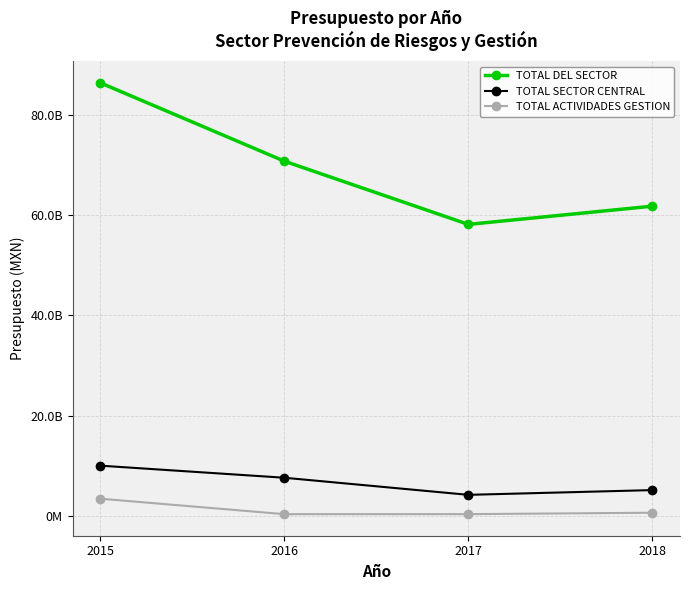

What is the average value of the TOTAL DEL SECTOR series?

69329087378.4